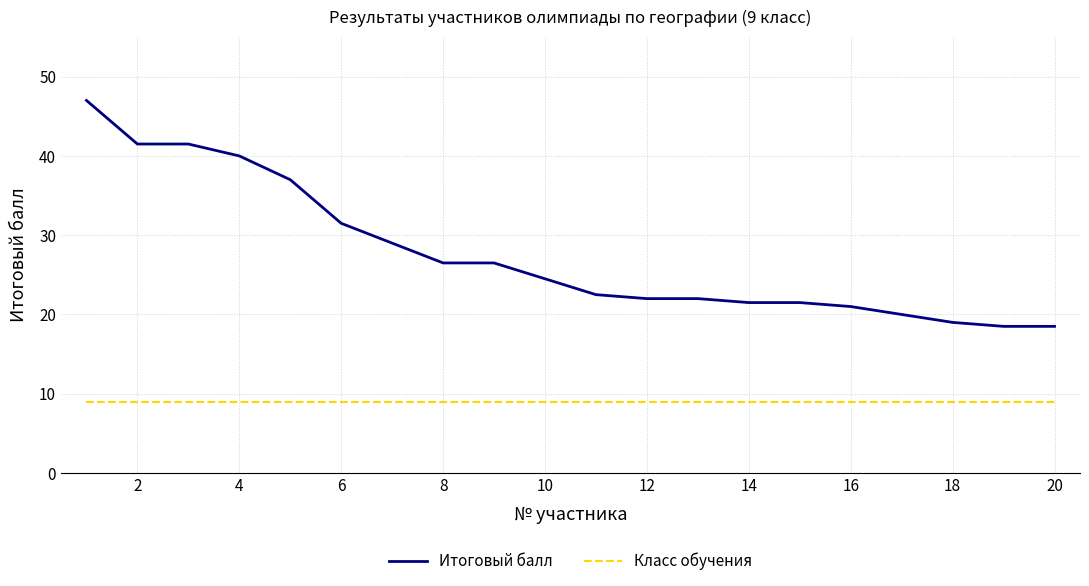

What is the average value of the Итоговый балл series?

27.6